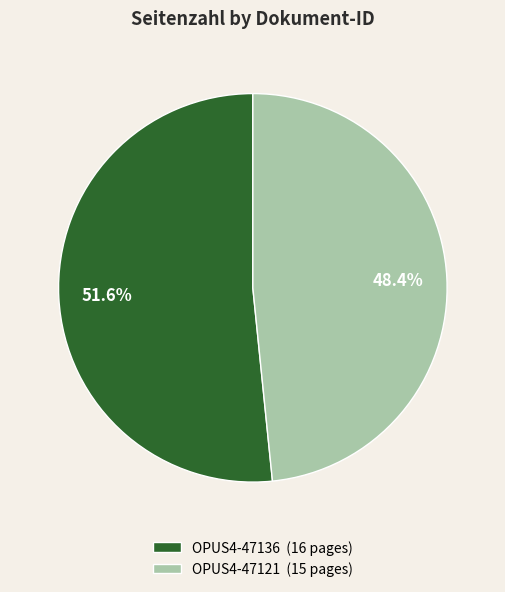

What is the majority slice?

OPUS4-47136